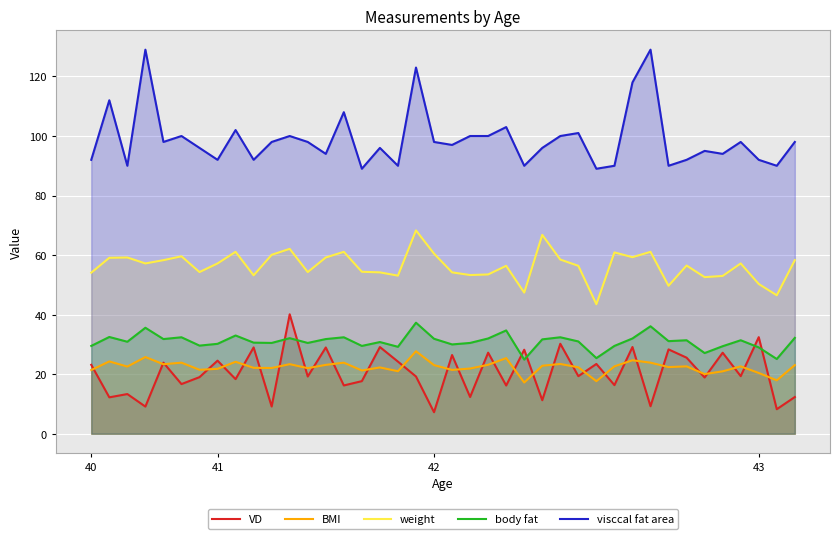

What is the label of the 22nd point from the right?

18